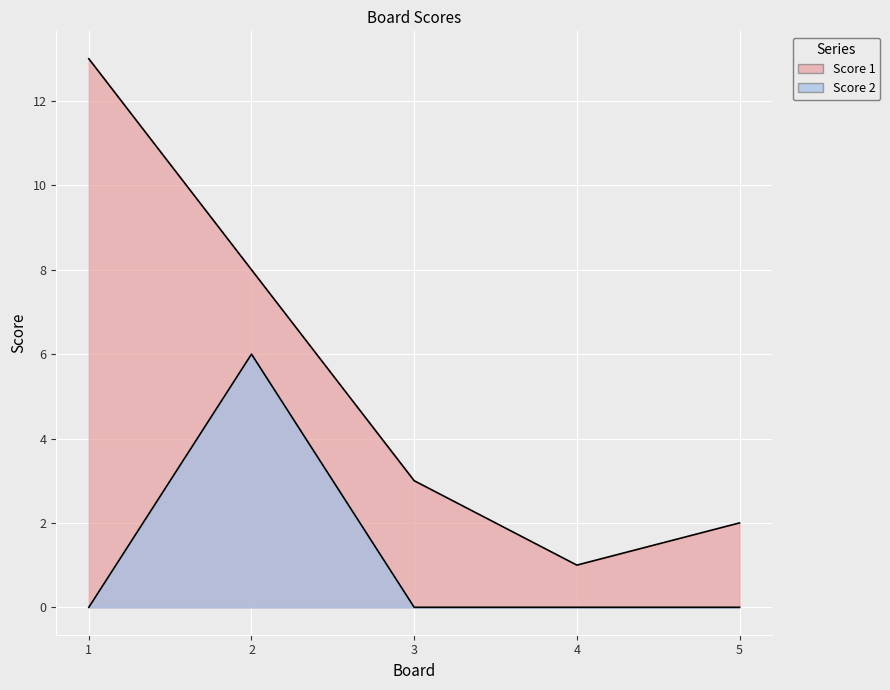

What are all the series names shown in the legend?

Score 1, Score 2